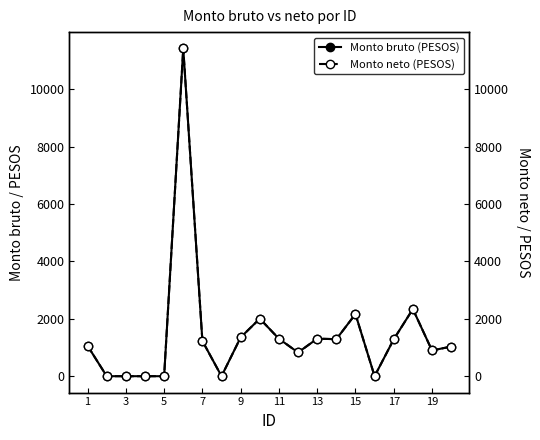

How many lines are shown in the chart?

2